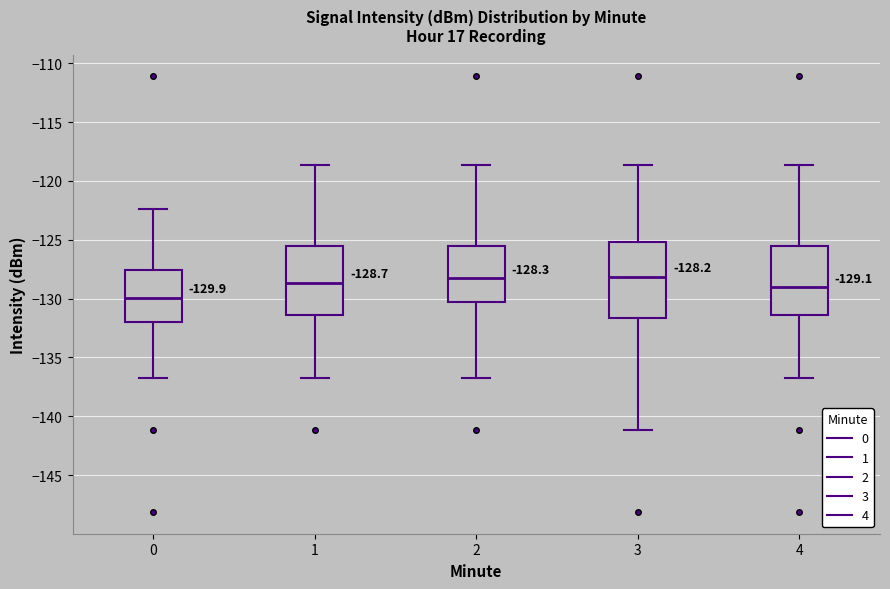

Which box's median line is the lowest?

0